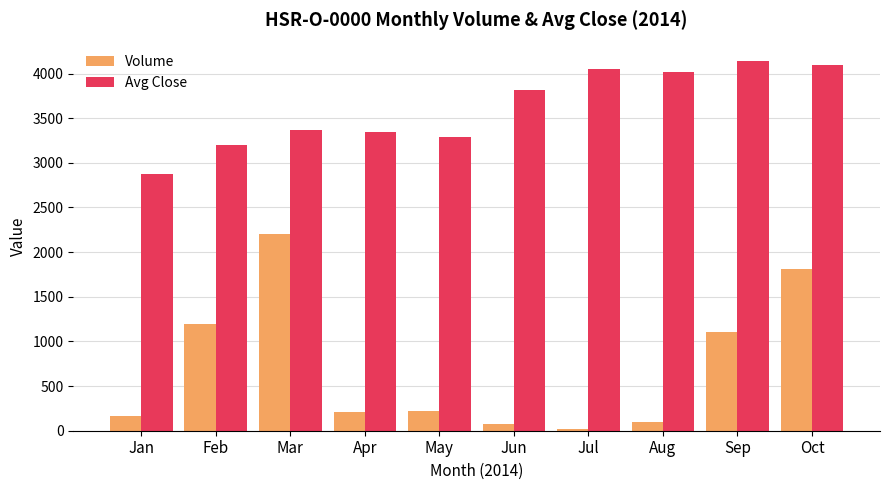

What is the value of the Volume bar at the 7th from the left?

20